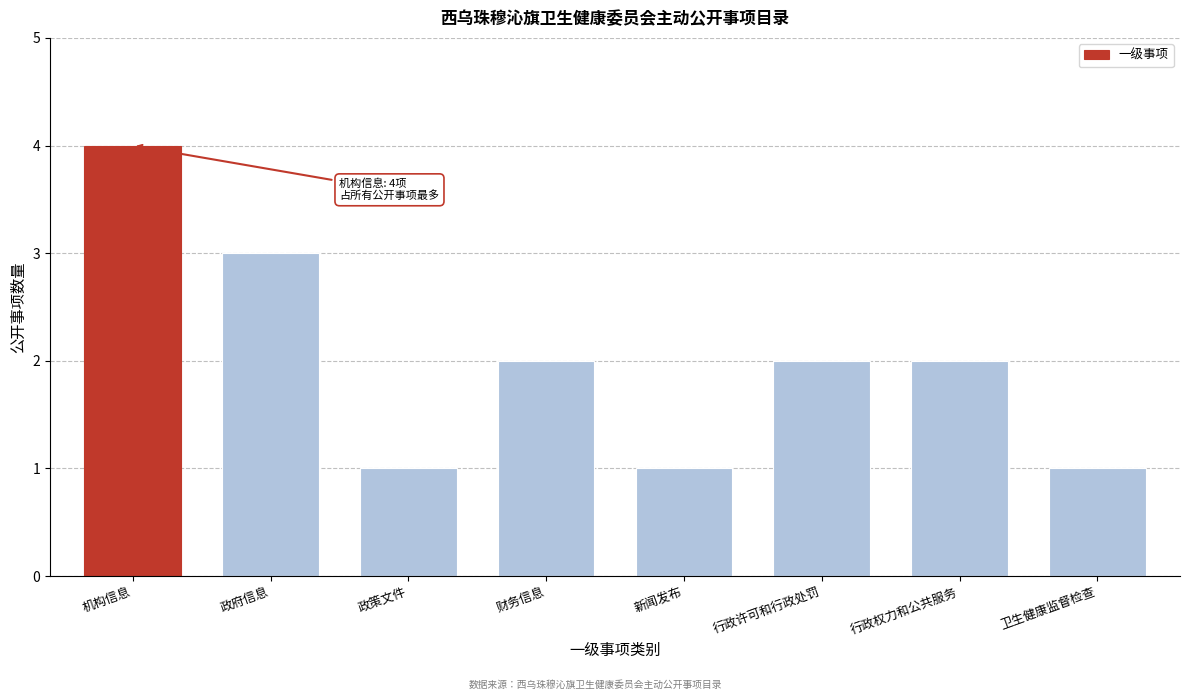

Reading left to right, transcribe all the data shown in this chart.

机构信息=4	政府信息=3	政策文件=1	财务信息=2	新闻发布=1	行政许可和行政处罚=2	行政权力和公共服务=2	卫生健康监督检查=1